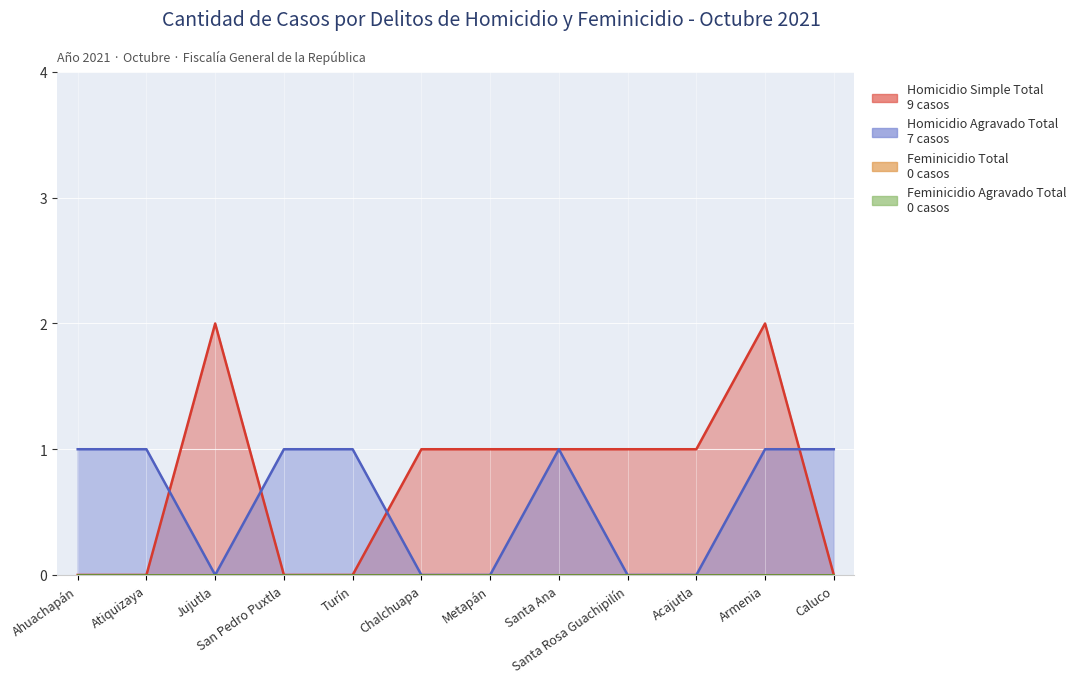

How many Homicidio Simple Total values are between 0 and 1?

10